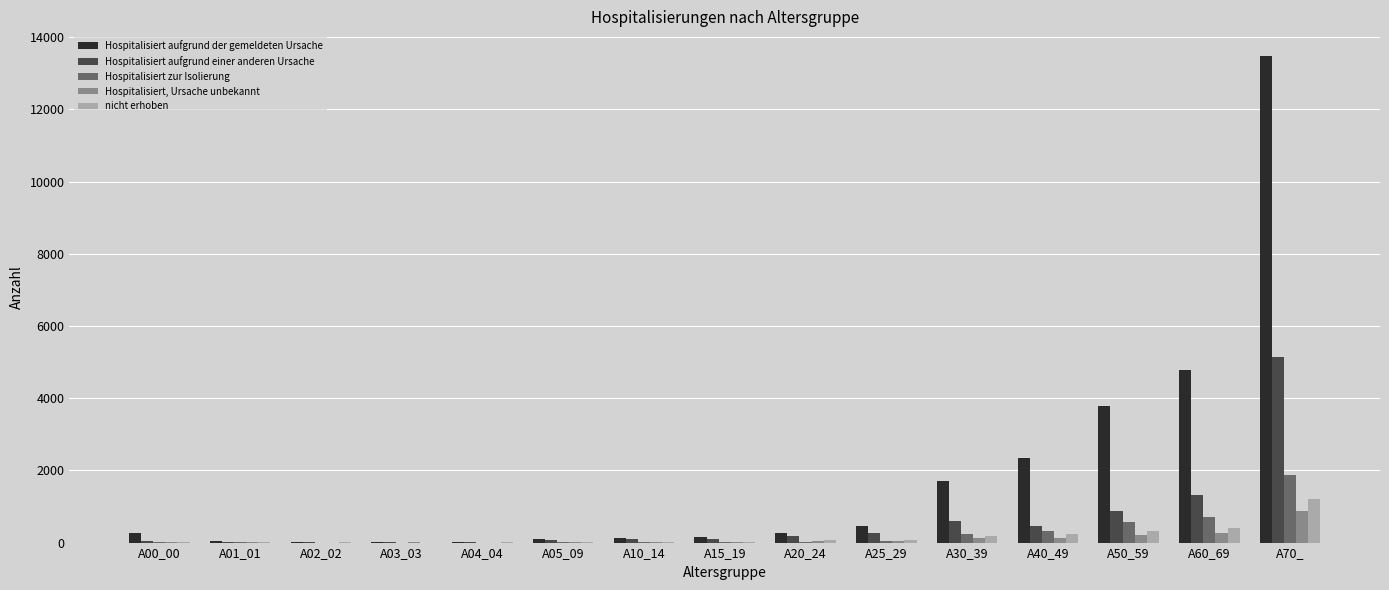

Which category has the highest value in the Hospitalisiert zur Isolierung series?

A70_